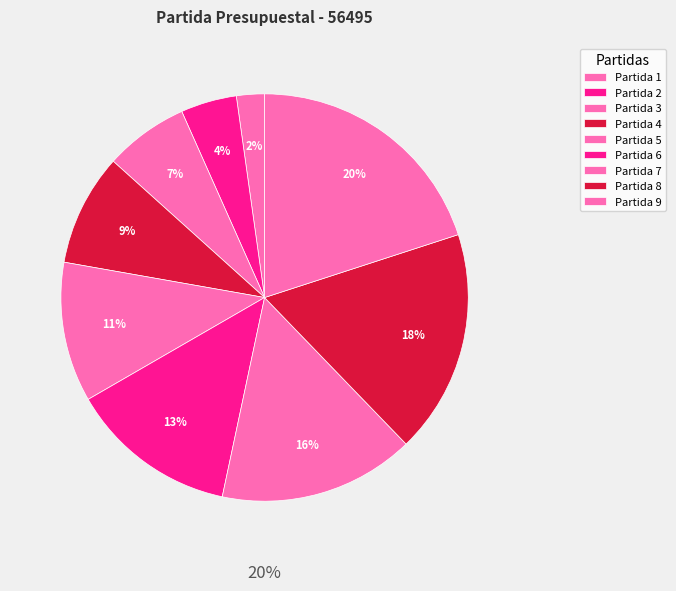

Which has a higher value, 5 or 2?

5